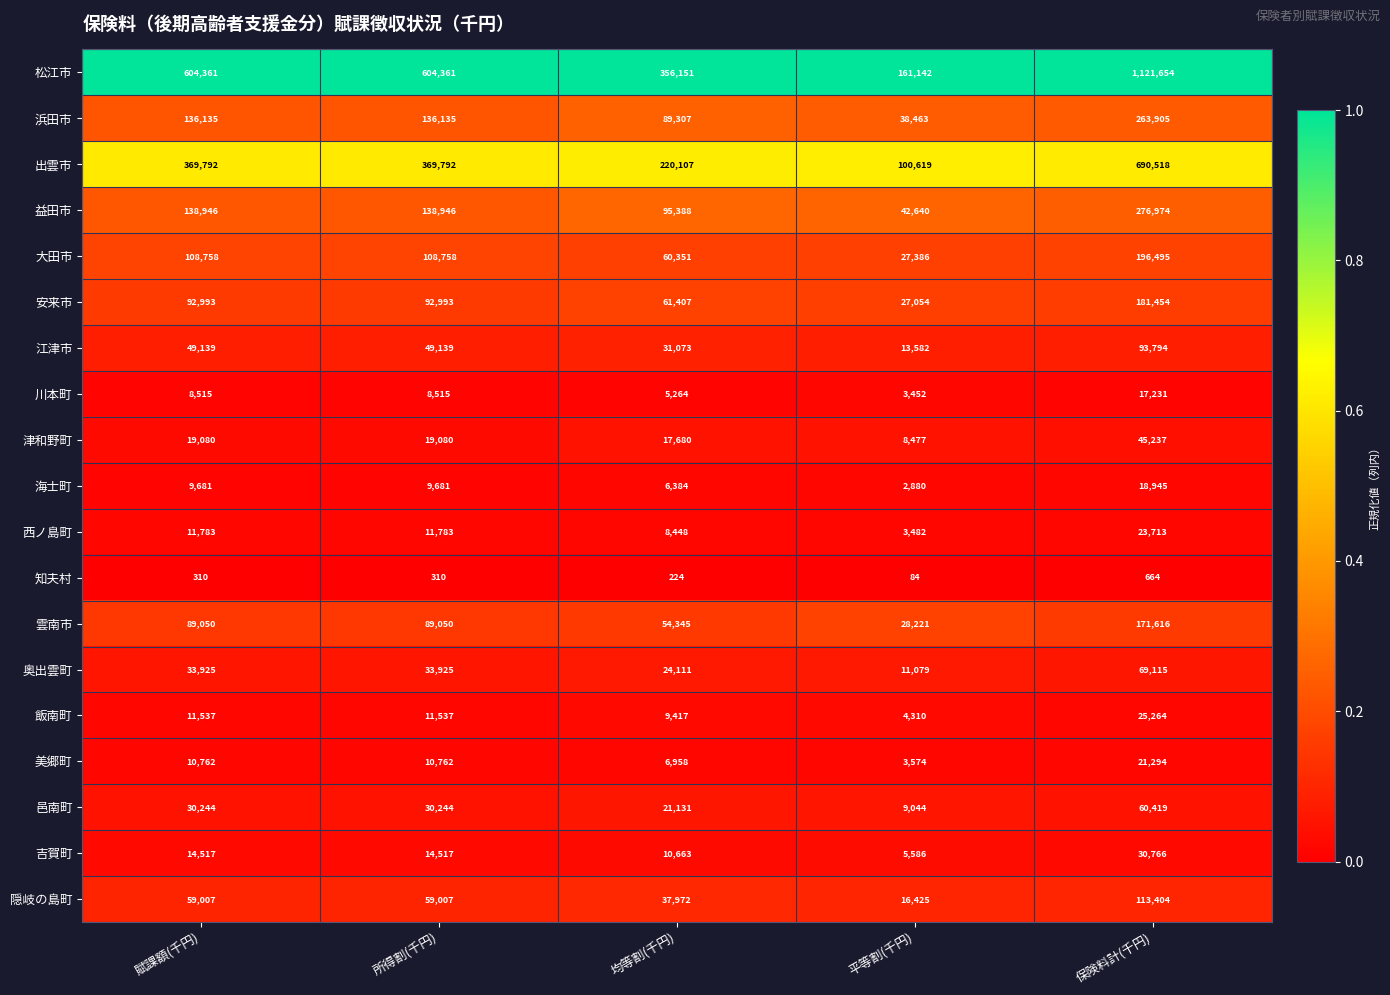

What is the minimum value for 松江市?

161142